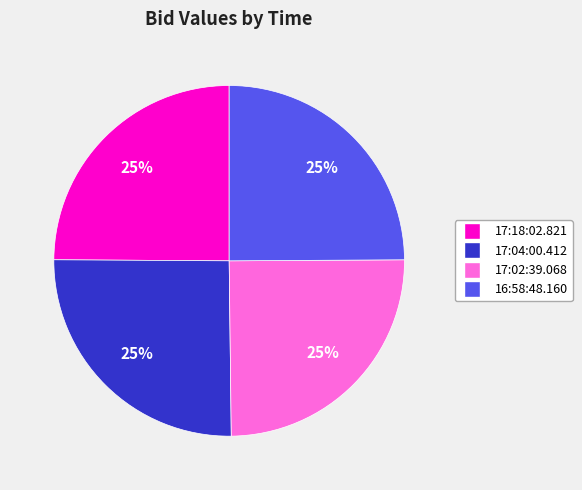

What percentage is the 17:18:02.821 slice, to the nearest percent?

25%